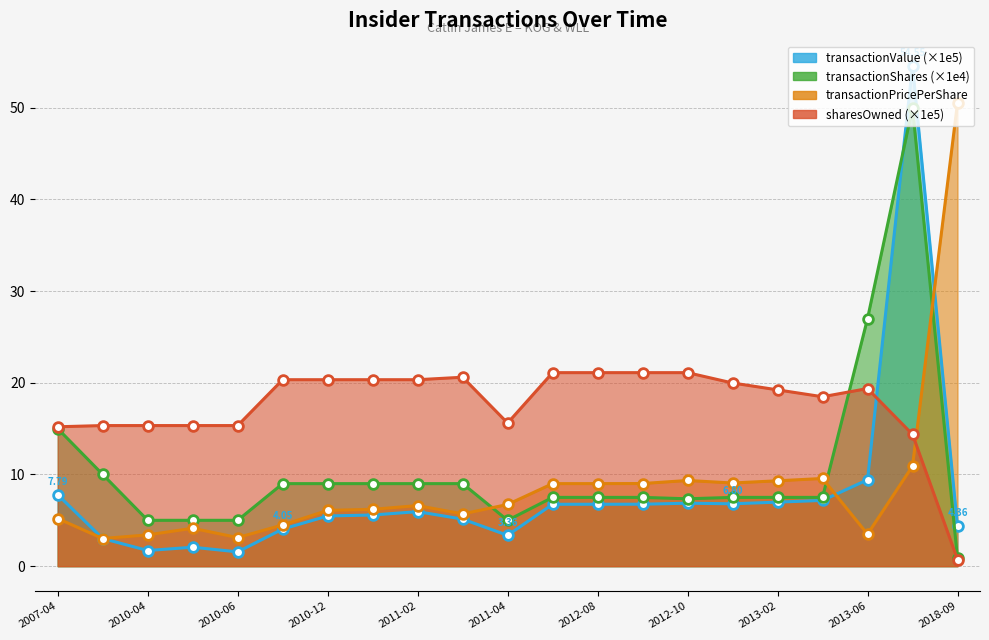

What is the maximum value for sharesOwnedFollowingTransaction?

21.1